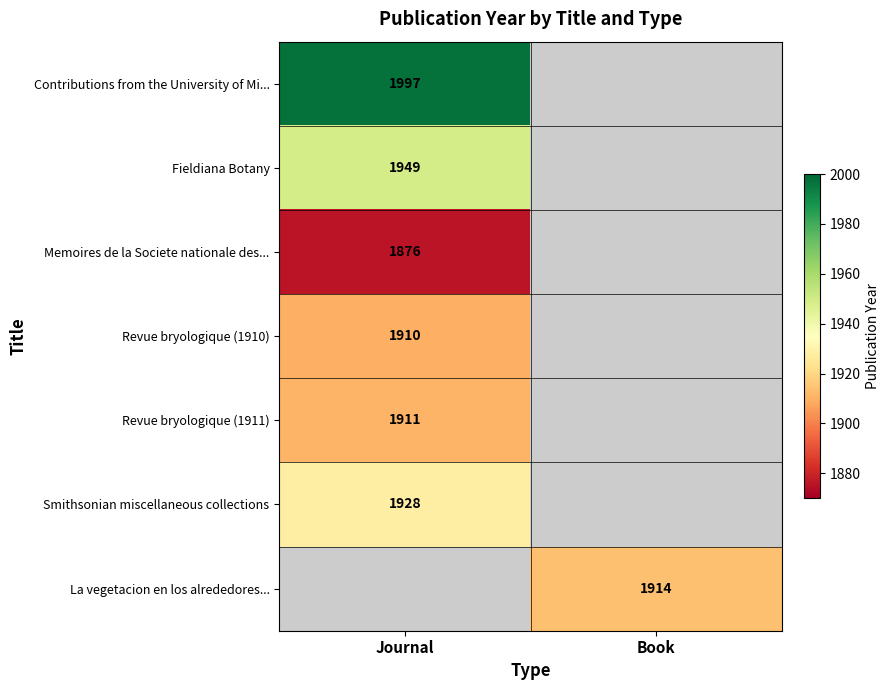

What is the smallest value displayed?

1876.0